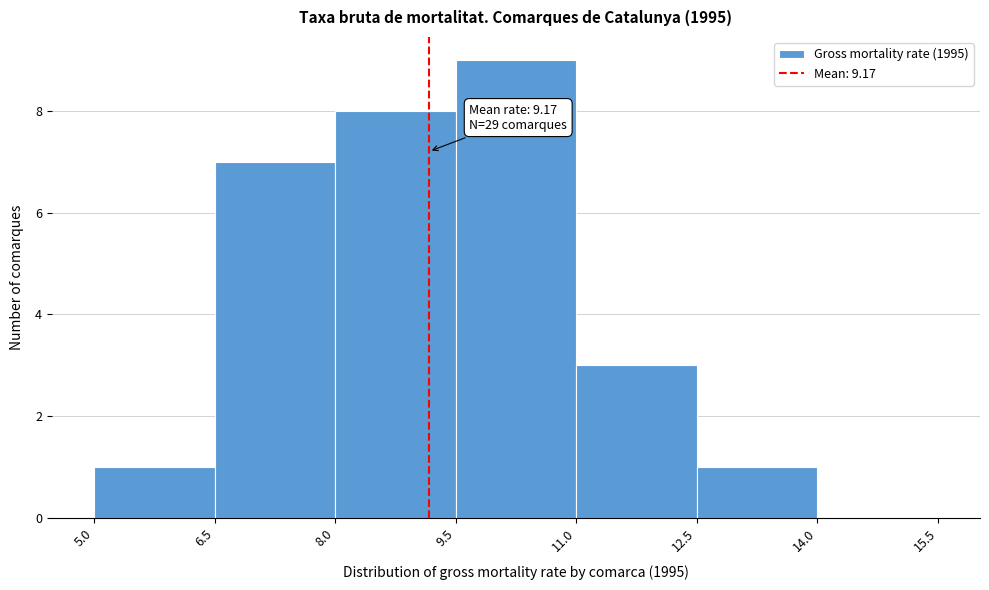

Which range on the x-axis has the tallest bar?

9.5 to 11.0